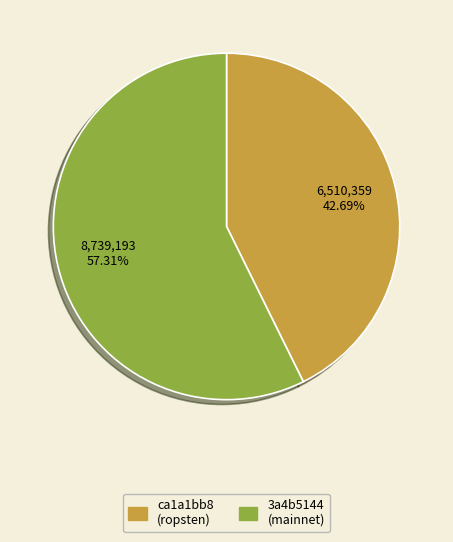

Does any single category account for the majority?

Yes